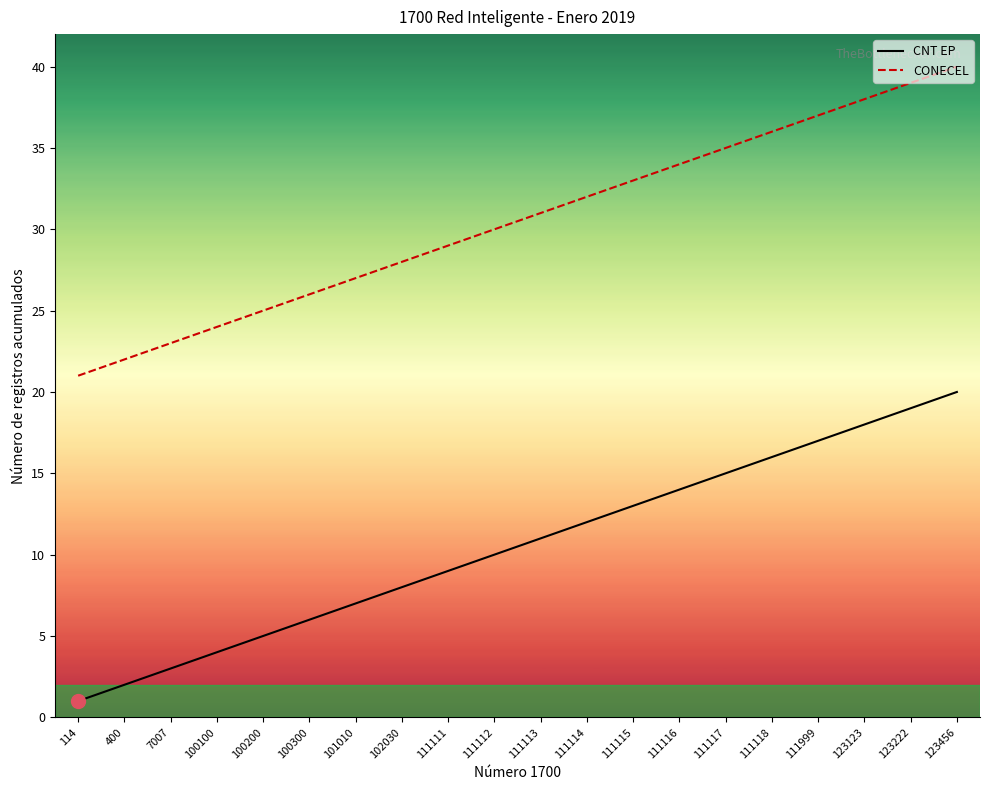

How many data points in CONECEL are above 31?

9